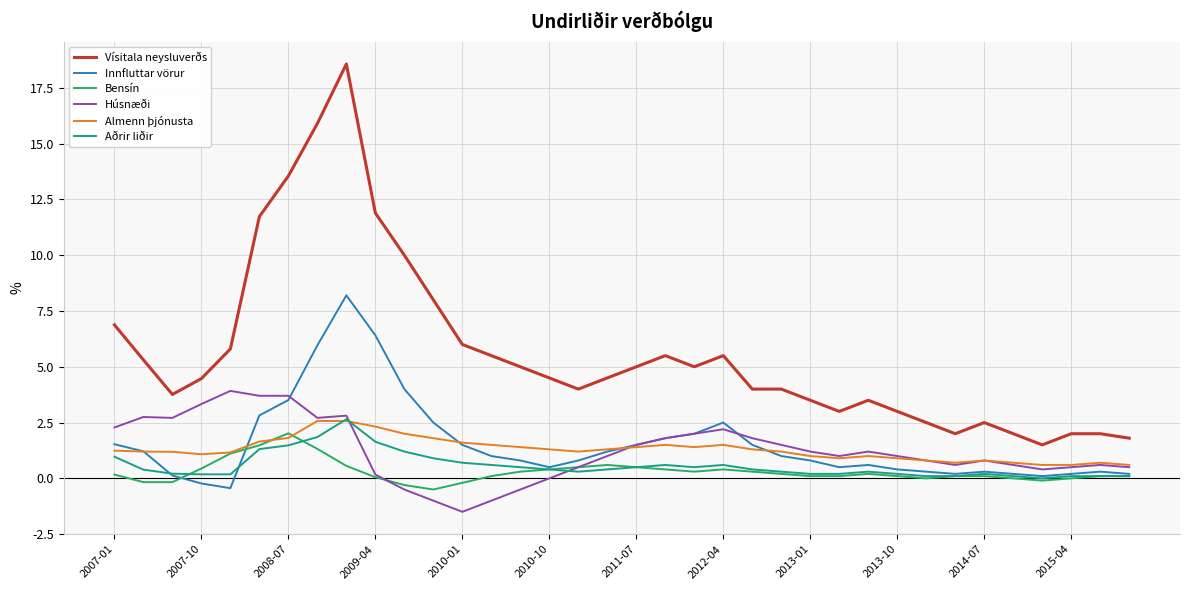

Which series has the largest range (max minus min)?

Vísitala neysluverðs